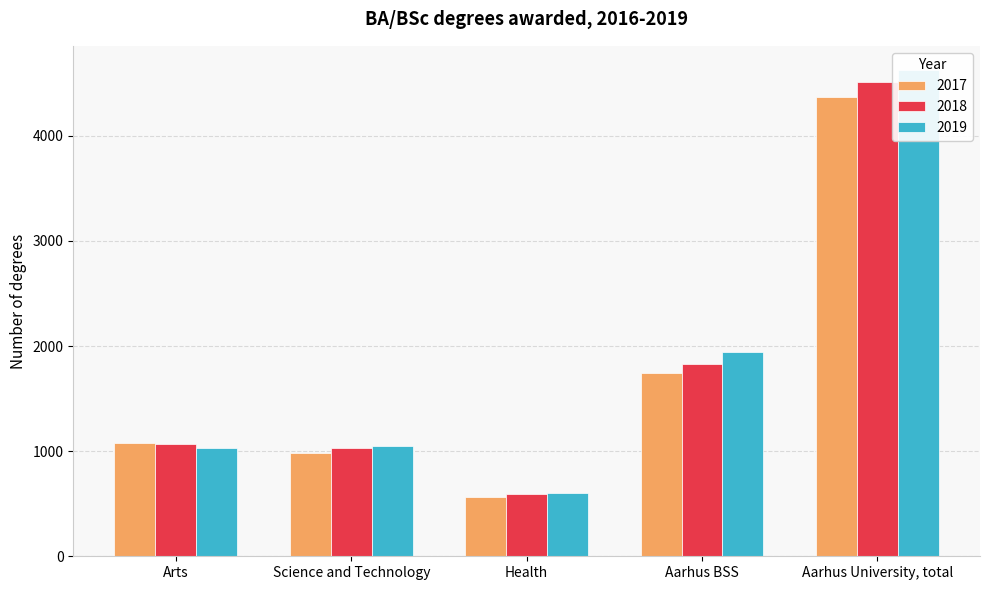

Which series has the largest total across all categories?

2019